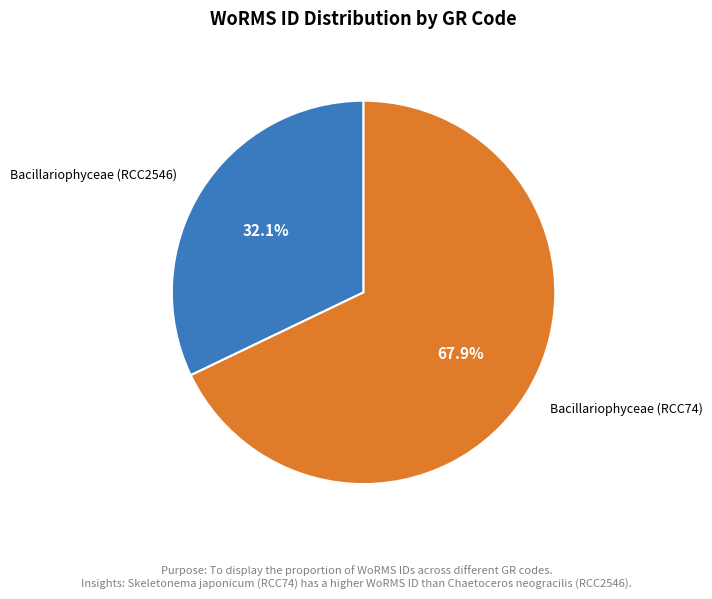

Is there any slice that represents more than half of the pie?

Yes